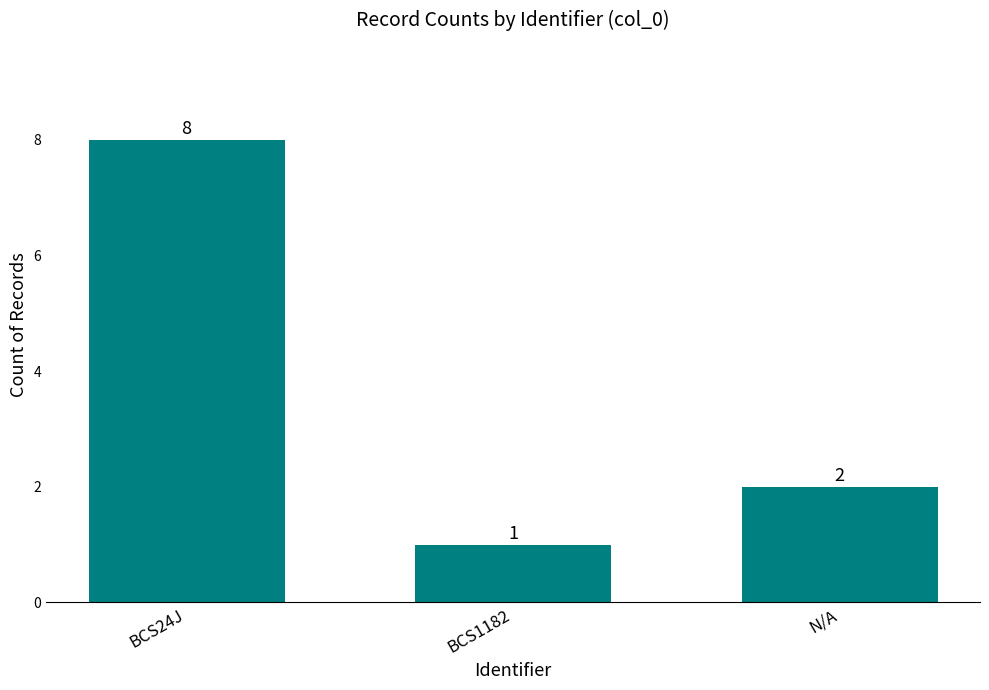

What is the change in value from BCS1182 to N/A?

+1